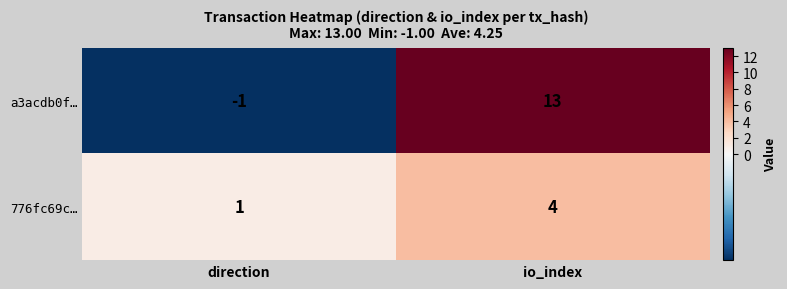

The value of 776fc69c… at direction is 1. True or false?

True